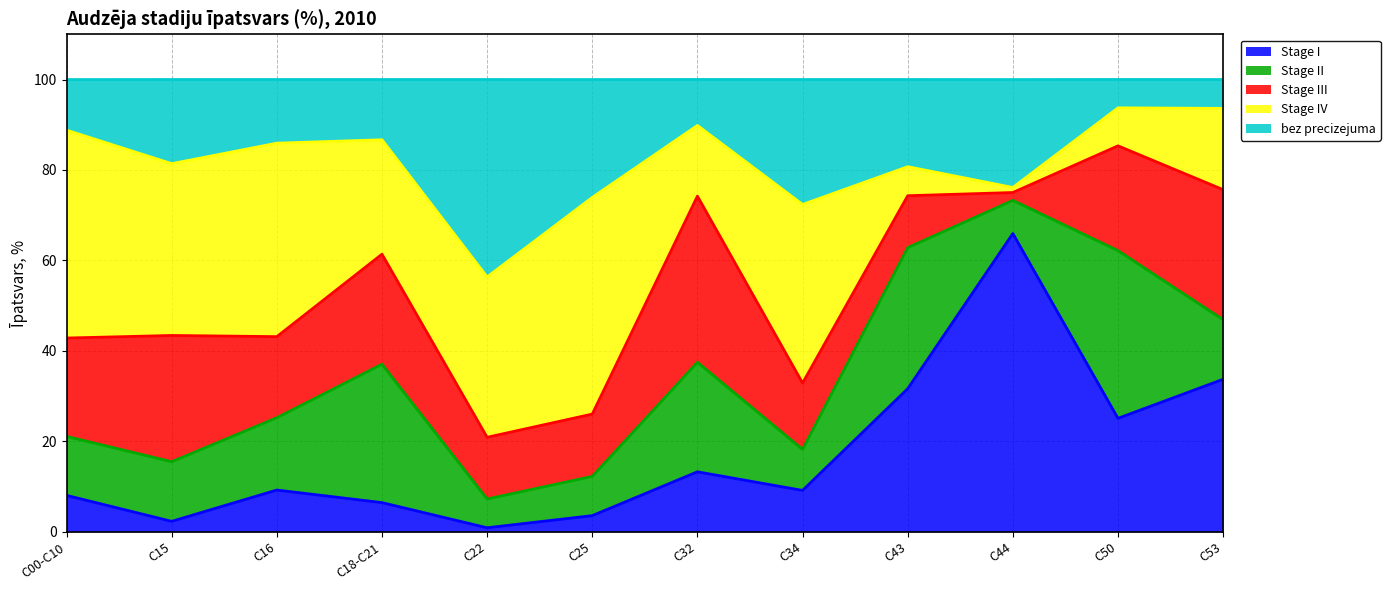

How many interior local peaks does the Stage I series have?

3